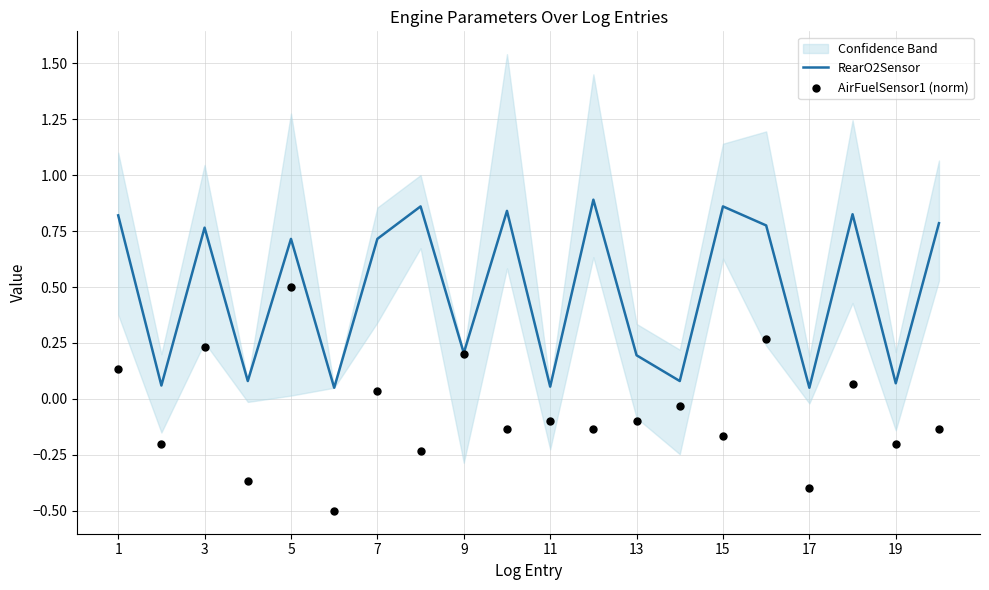

Which series has the widest spread of Y values?

AirFuelSensor1 (norm)